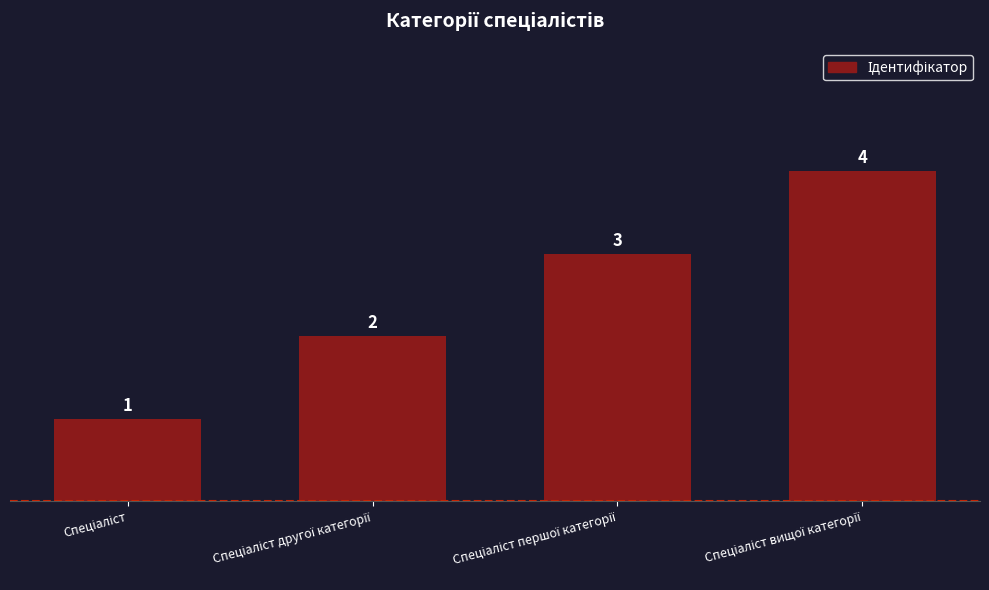

What is the greatest value displayed?

4